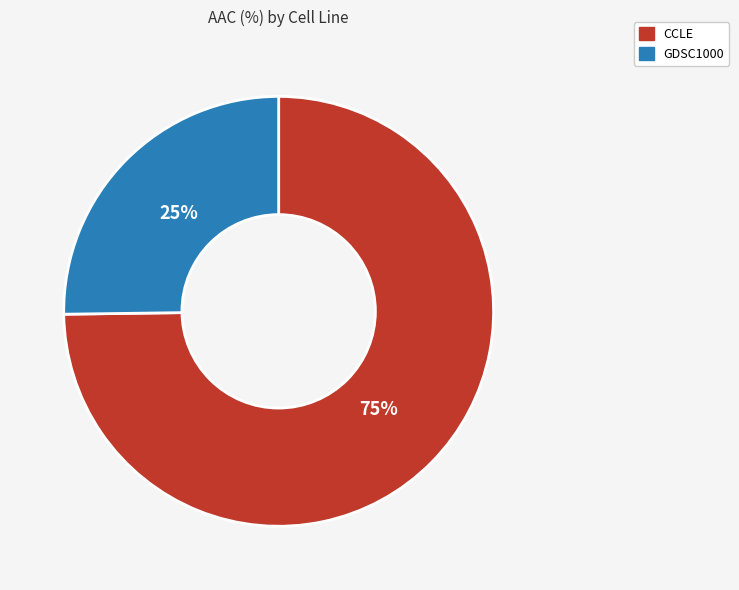

Is the sum of GDSC1000 and CCLE greater than half?

Yes